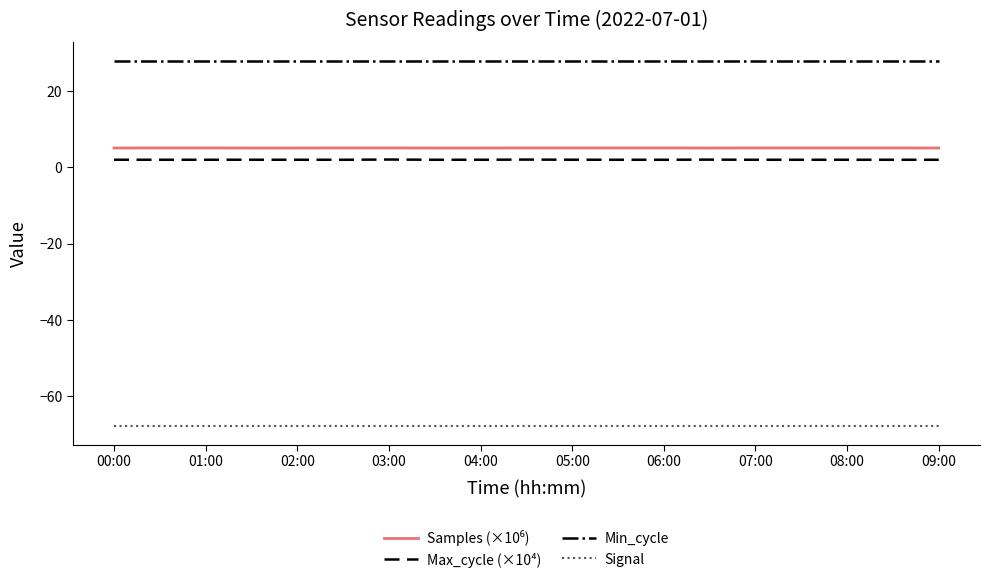

How many series are shown in this chart?

4